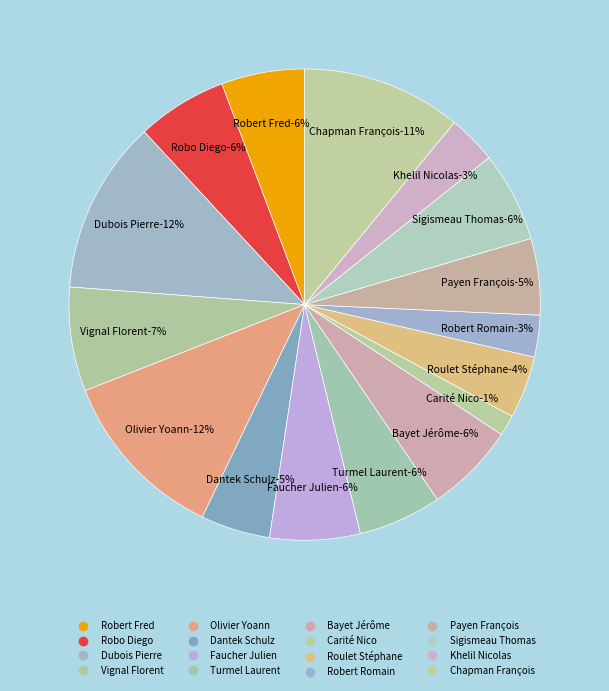

Which slice is the smallest?

Carité Nico